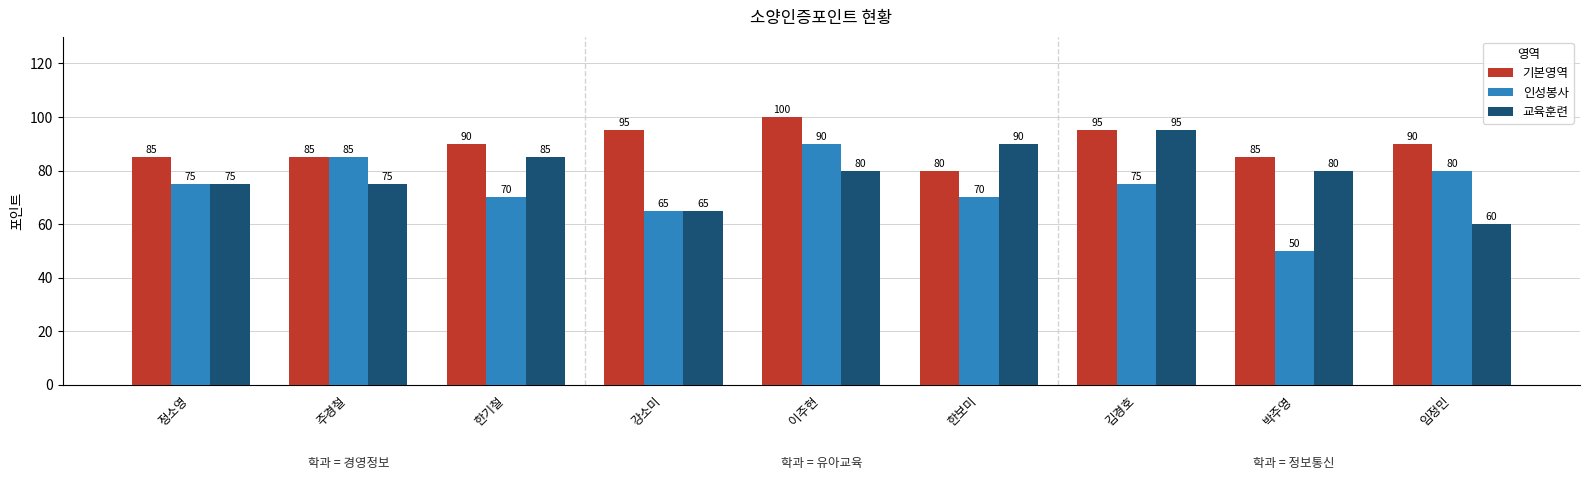

Reading left to right, extract all data points from this chart.

기본영역: 정소영=85	주경철=85	한기철=90	강소미=95	이주현=100	한보미=80	김경호=95	박주영=85	임정민=90
인성봉사: 정소영=75	주경철=85	한기철=70	강소미=65	이주현=90	한보미=70	김경호=75	박주영=50	임정민=80
교육훈련: 정소영=75	주경철=75	한기철=85	강소미=65	이주현=80	한보미=90	김경호=95	박주영=80	임정민=60